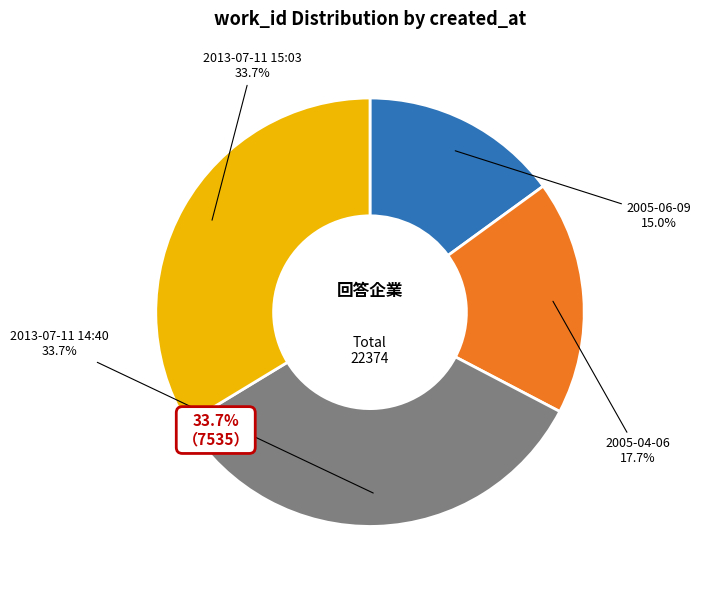

What is the ratio of the value at 2005-06-09 to the value at 2013-07-11 15:03?

0.4